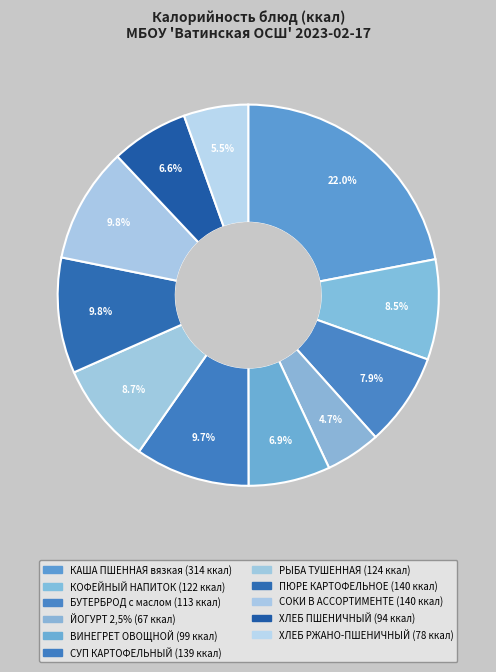

True or false: СУП КАРТОФЕЛЬНЫЙ accounts for 10% of the total.

True